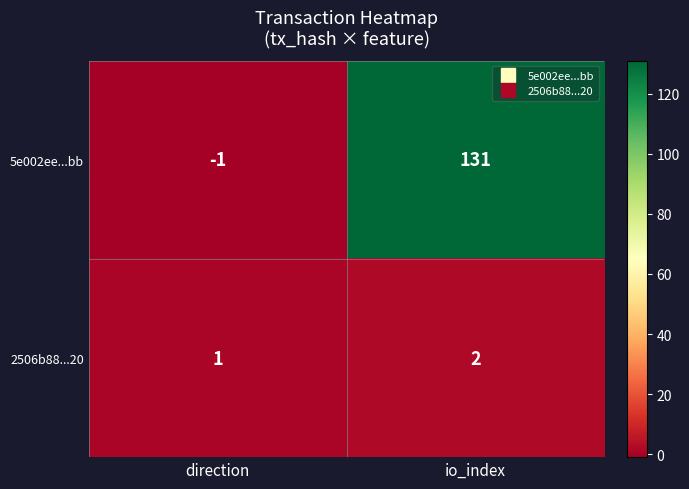

Rank the series by their average value, from highest to lowest.

5e002ee...bb, 2506b88...20